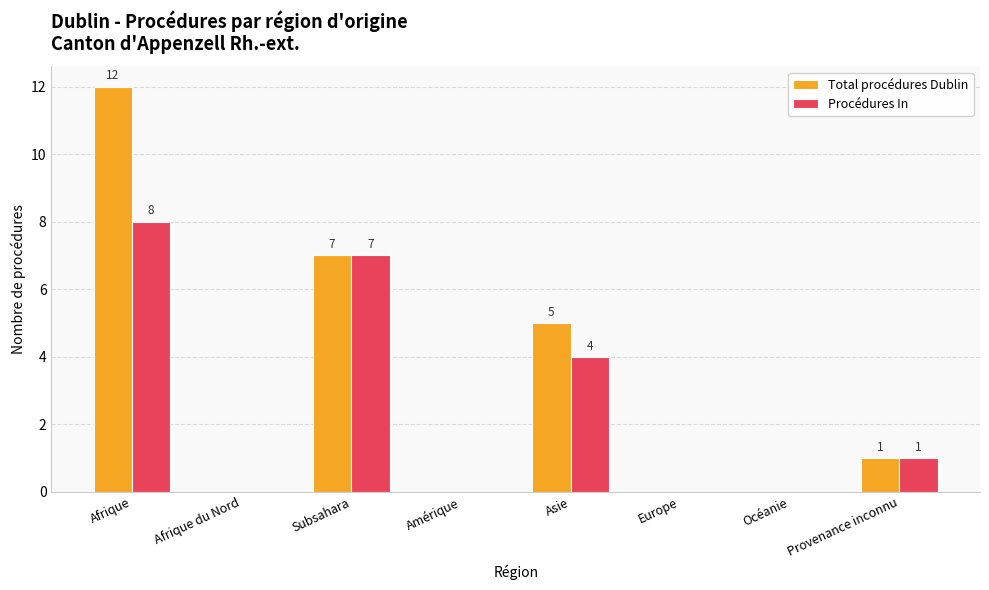

How many series are shown in this chart?

2